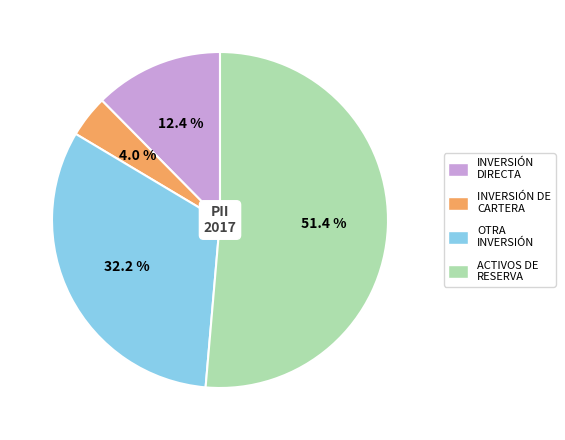

Is there a majority slice in this chart?

Yes